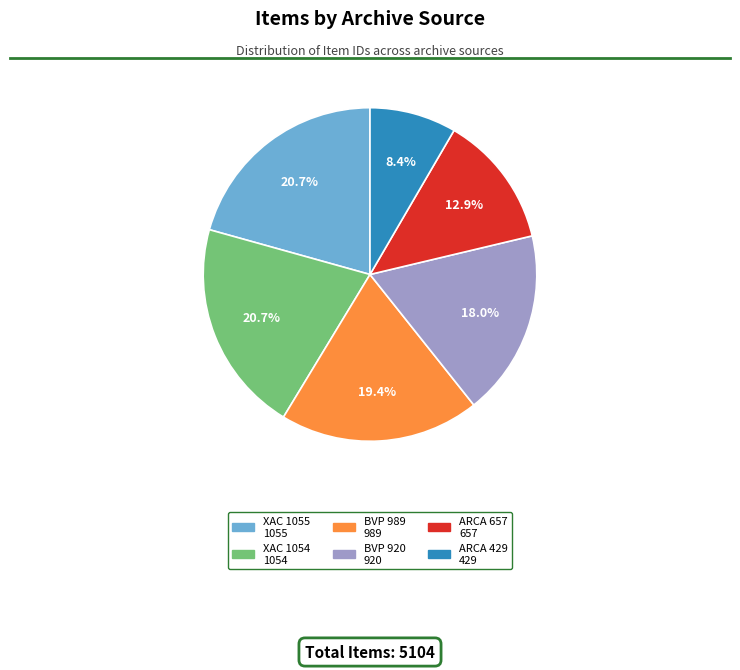

To the nearest percent, what is the average slice percentage?

17%